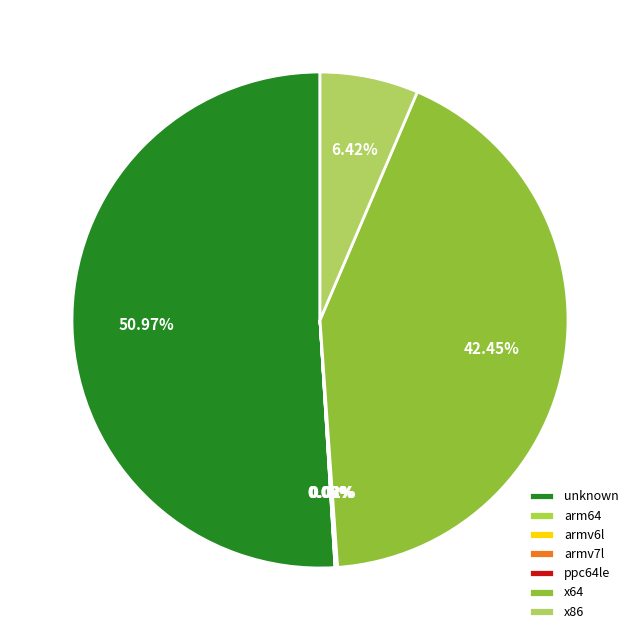

Rank the categories by value from highest to lowest.

unknown, x64, x86, armv7l, armv6l, arm64, ppc64le